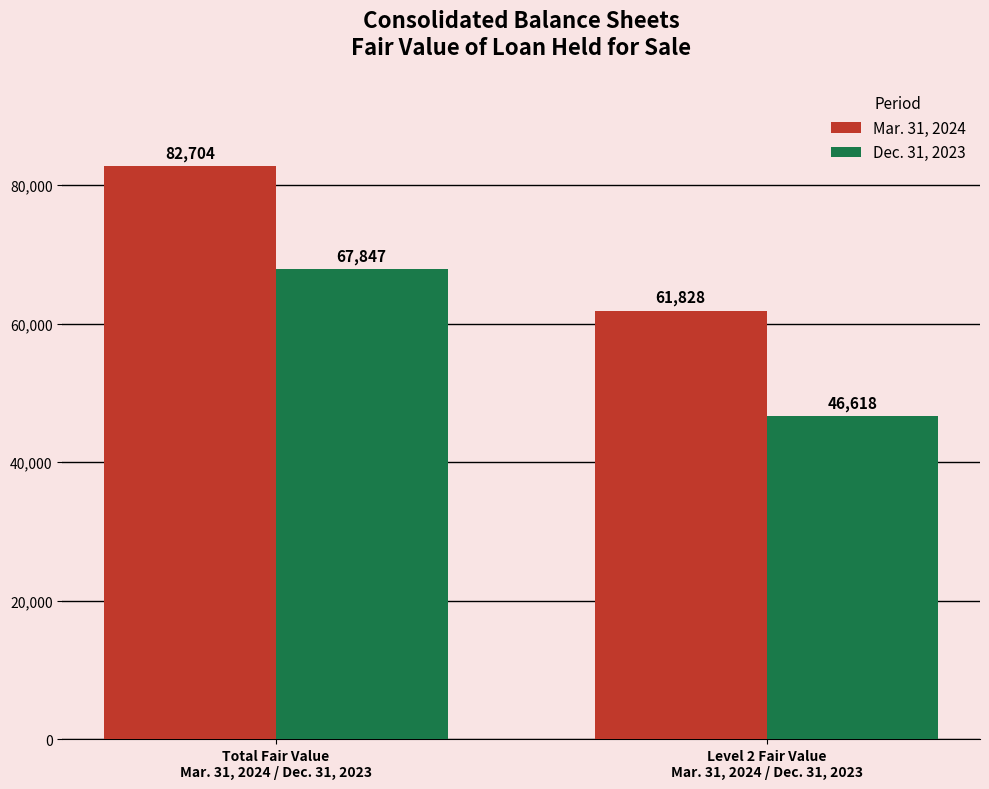

What is the sum of all Mar. 31, 2024 values?

144532